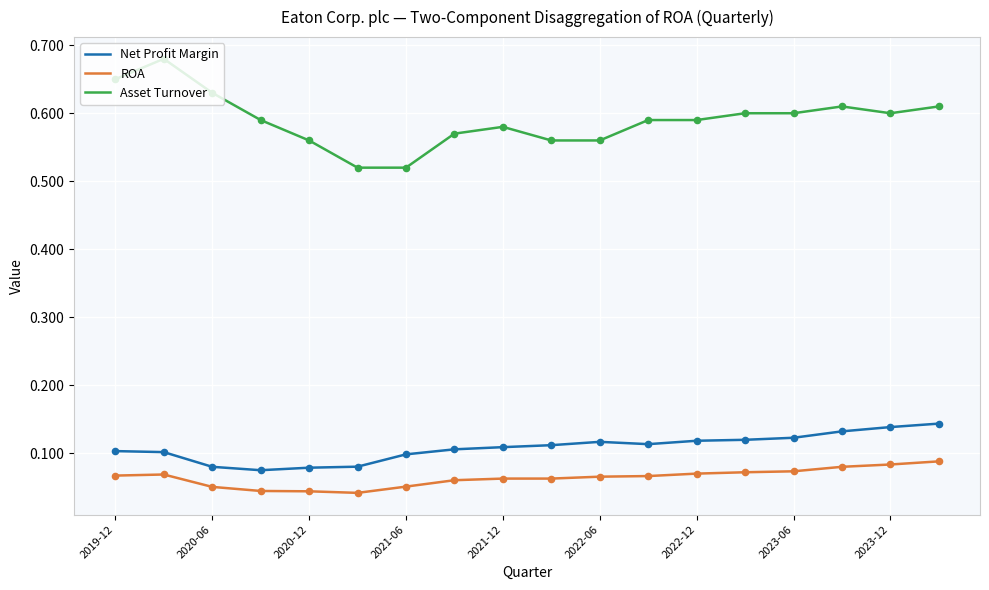

Which series has the largest total across all categories?

Asset Turnover